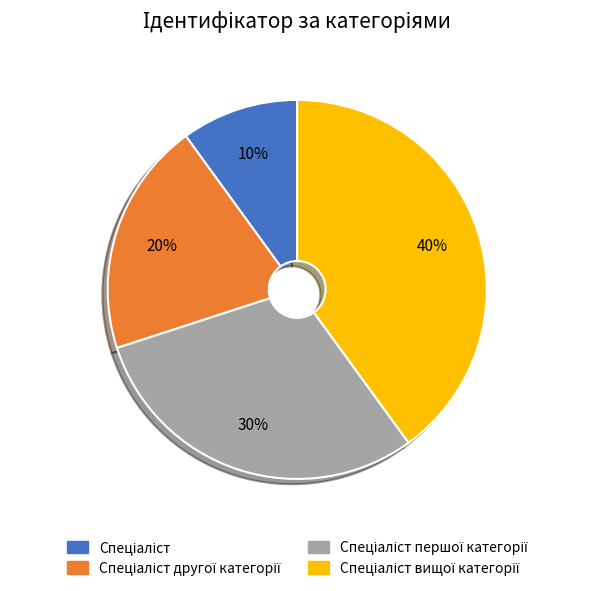

Is there any slice that represents more than half of the pie?

No